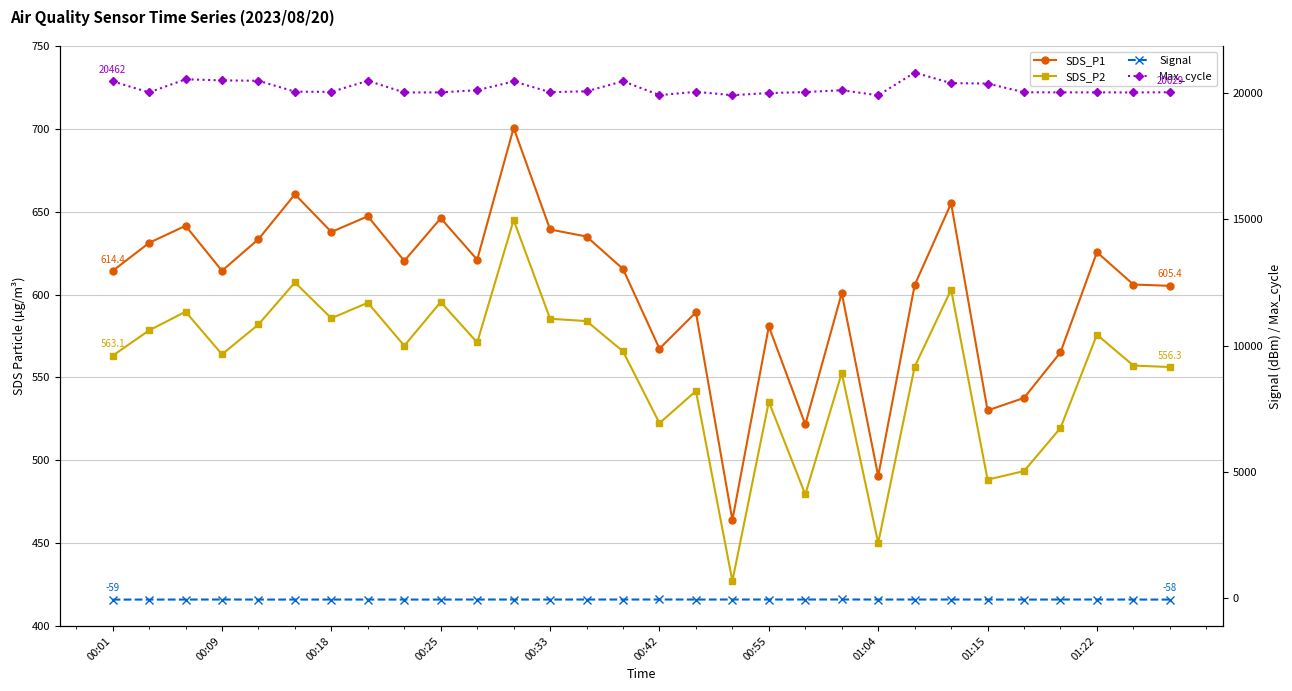

Count the number of data series in this chart.

4